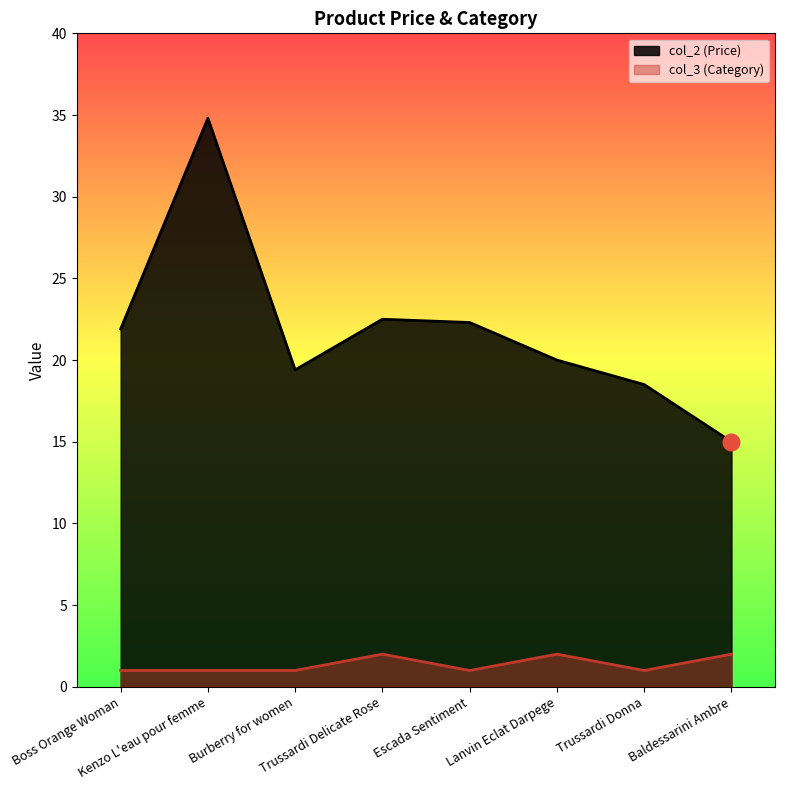

True or false: col_3 has more than 1 points higher than both neighbors.

True